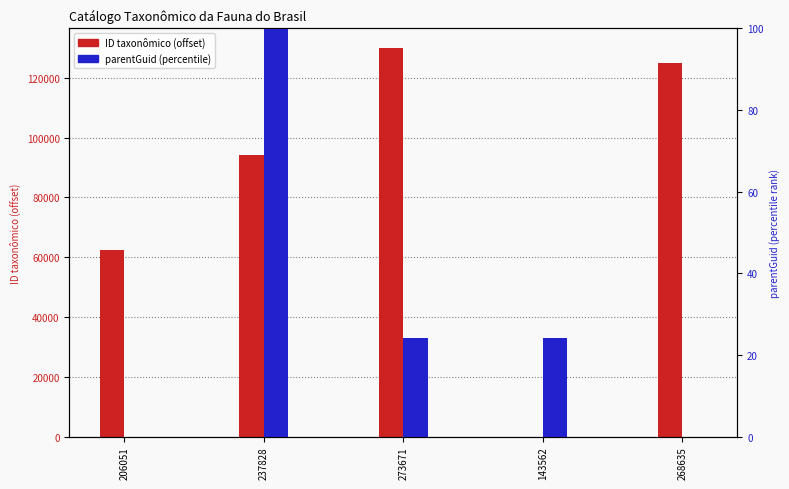

Between 206051 and 268635, which is larger?

268635